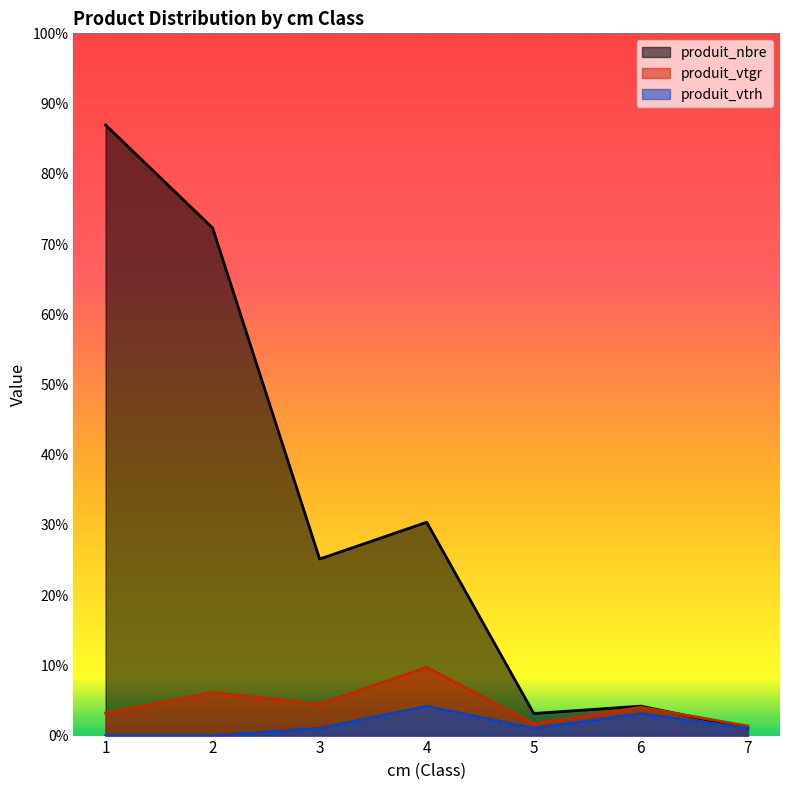

Which series has the largest total across all categories?

produit_nbre